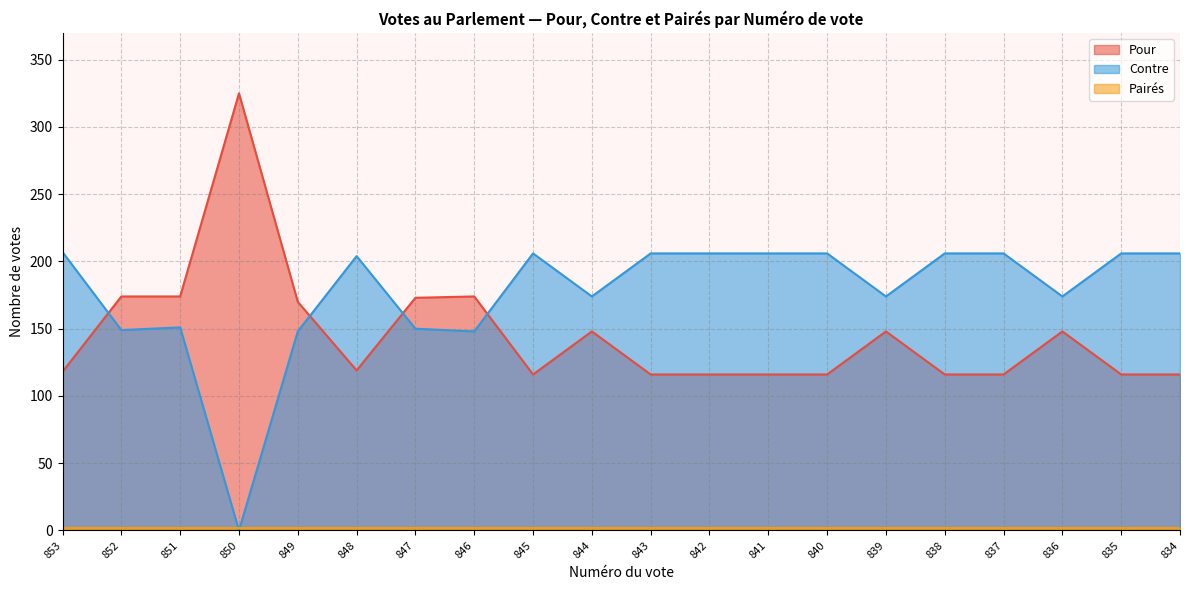

What is the value of the Pour point at the 12th from the left?

116